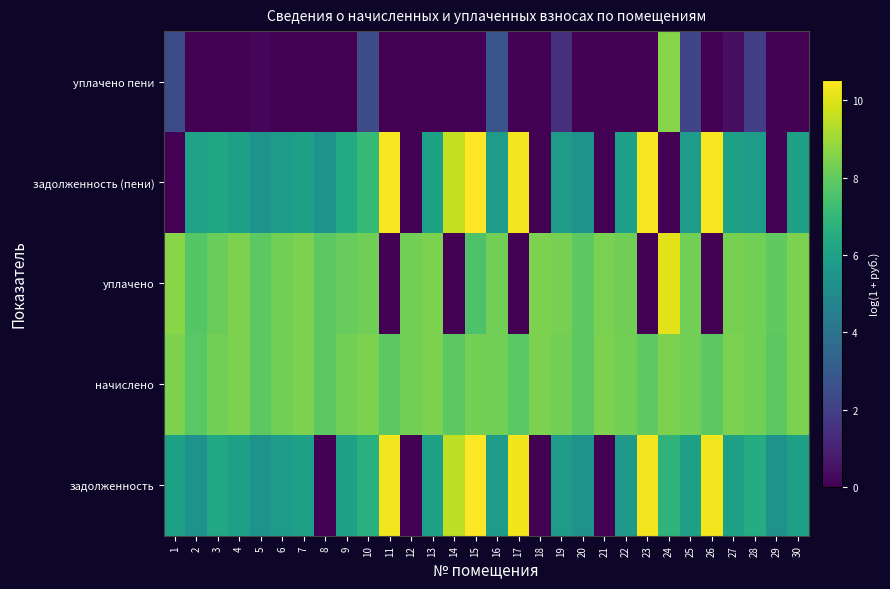

Reading left to right, transcribe all the data shown in this chart.

задолженность: 1=6.0	2=5.4	3=6.3	4=6.0	5=5.4	6=5.8	7=6.0	8=0.0	9=6.0	10=6.7	11=10.3	12=0.0	13=6.0	14=9.5	15=10.5	16=5.8	17=10.3	18=0.0	19=5.8	20=5.4	21=0.0	22=5.6	23=10.4	24=6.9	25=6.0	26=10.3	27=6.0	28=6.5	29=5.4	30=6.0
начислено: 1=8.5	2=7.9	3=8.3	4=8.5	5=7.9	6=8.3	7=8.5	8=7.9	9=8.3	10=8.5	11=7.9	12=8.3	13=8.5	14=7.9	15=8.3	16=8.3	17=7.9	18=8.5	19=8.3	20=7.9	21=8.5	22=8.3	23=7.9	24=8.4	25=8.3	26=7.9	27=8.5	28=8.3	29=7.9	30=8.5
уплачено: 1=8.7	2=7.8	3=8.1	4=8.5	5=7.9	6=8.3	7=8.5	8=7.9	9=8.1	10=8.3	11=0.0	12=8.3	13=8.5	14=0.0	15=7.6	16=8.3	17=0.0	18=8.5	19=8.4	20=7.9	21=8.4	22=8.3	23=0.0	24=10.1	25=8.3	26=0.0	27=8.4	28=8.3	29=8.0	30=8.4
задолженность (пени): 1=0.0	2=6.1	3=6.2	4=6.0	5=5.4	6=5.8	7=6.0	8=5.4	9=6.4	10=7.1	11=10.4	12=0.0	13=6.0	14=9.6	15=10.5	16=5.8	17=10.4	18=0.0	19=5.8	20=5.4	21=0.0	22=5.9	23=10.4	24=0.0	25=5.8	26=10.4	27=6.0	28=5.8	29=0.0	30=6.0
уплачено пени: 1=2.5	2=0.0	3=0.0	4=0.0	5=0.1	6=0.0	7=0.0	8=0.0	9=0.0	10=2.5	11=0.0	12=0.0	13=0.0	14=0.0	15=0.0	16=2.8	17=0.0	18=0.0	19=1.5	20=0.0	21=0.0	22=0.0	23=0.0	24=8.6	25=2.2	26=0.0	27=0.4	28=1.9	29=0.0	30=0.0